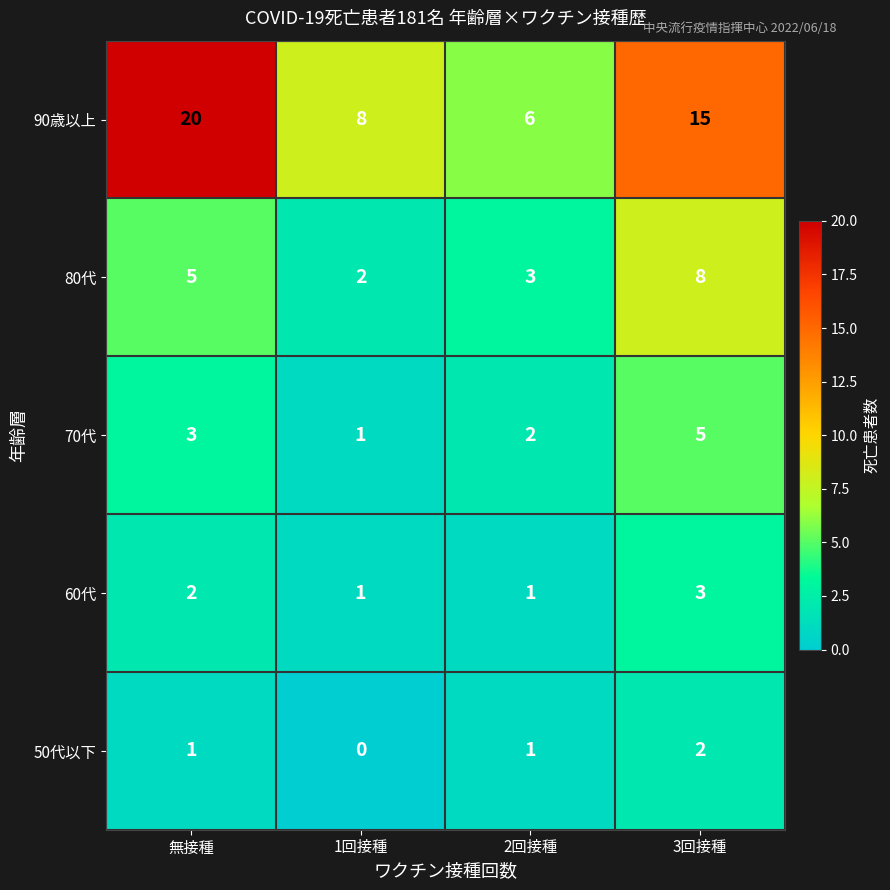

Which label corresponds to the smallest value in the chart?

1回接種